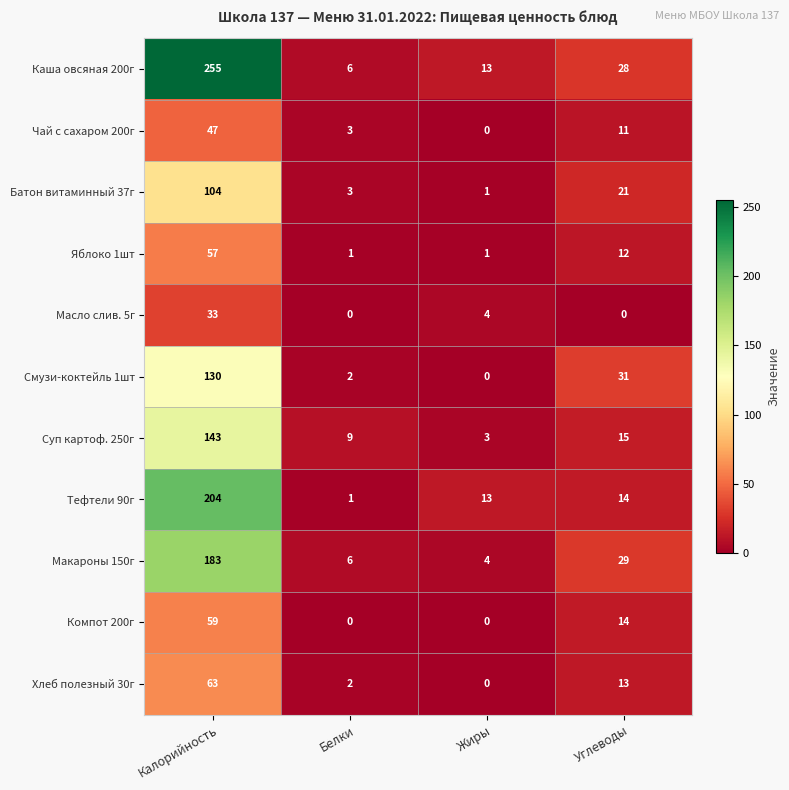

Which series has the widest spread of values?

Каша овсяная 200г